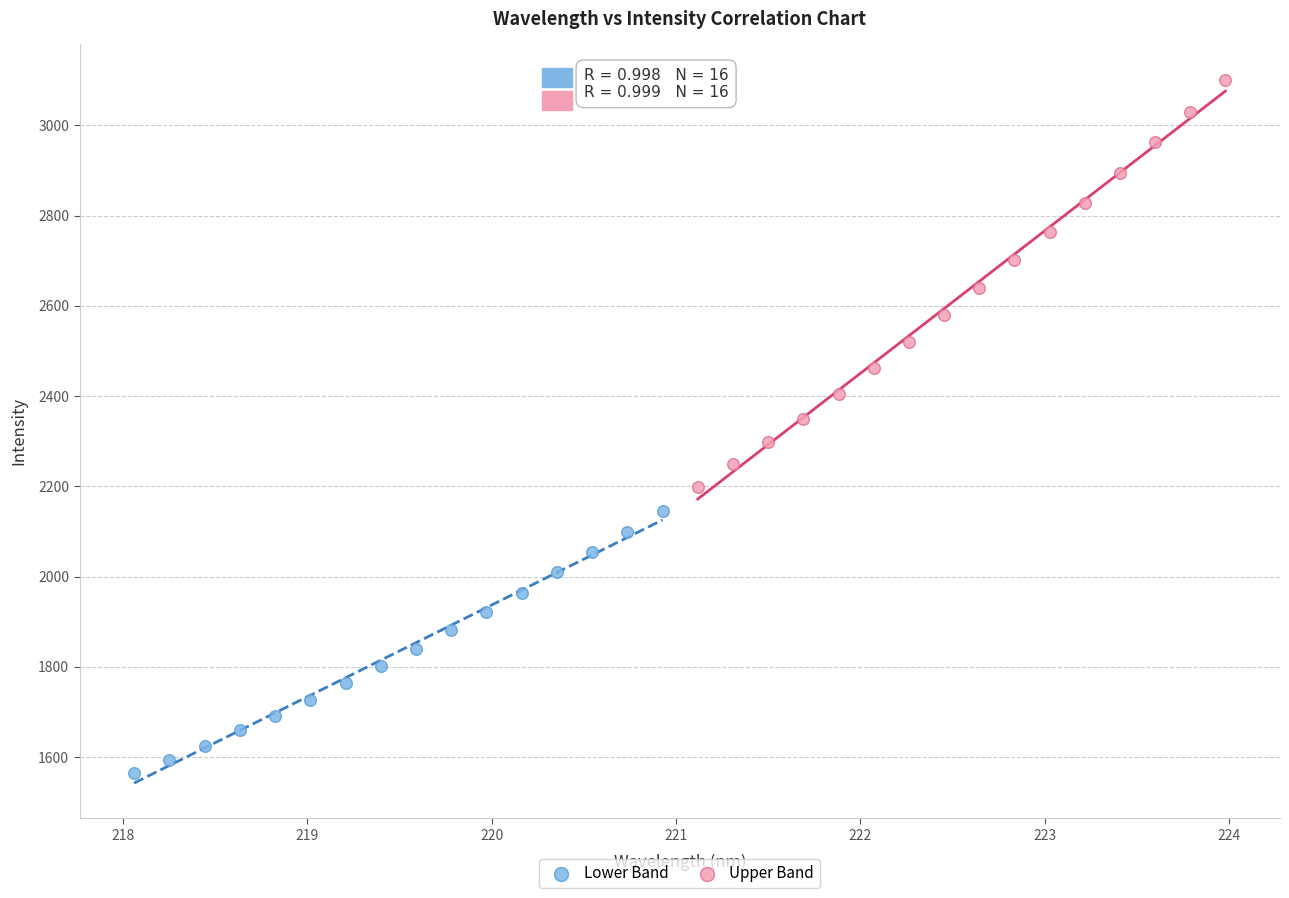

Which series contains the highest Y value?

Upper Band